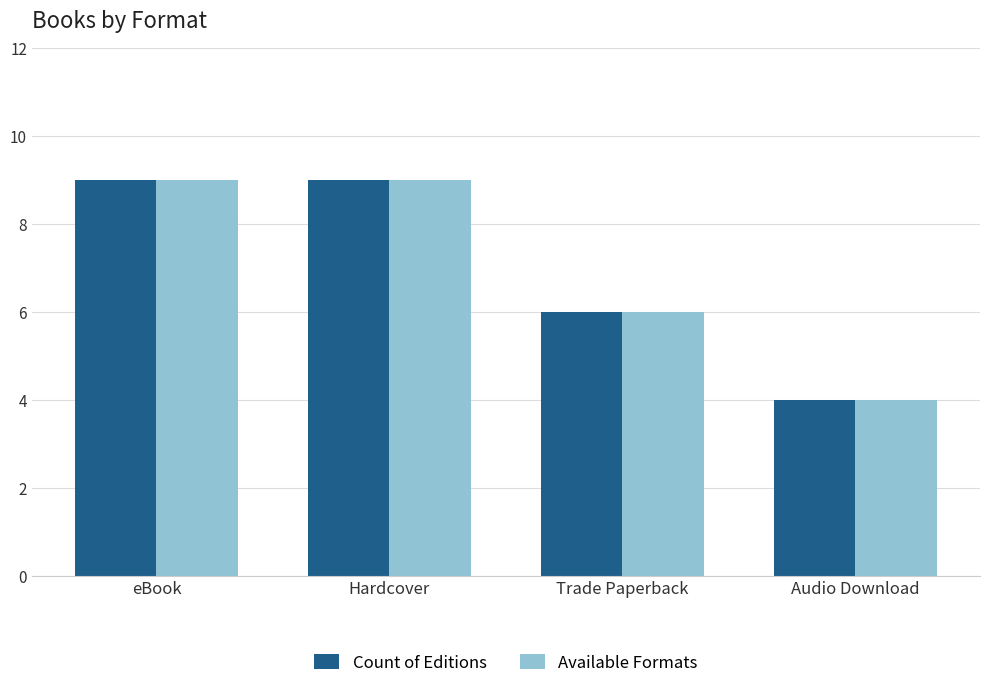

Reading right to left, transcribe all the data shown in this chart.

Count of Editions: Audio Download=4	Trade Paperback=6	Hardcover=9	eBook=9
Available Formats: Audio Download=4	Trade Paperback=6	Hardcover=9	eBook=9